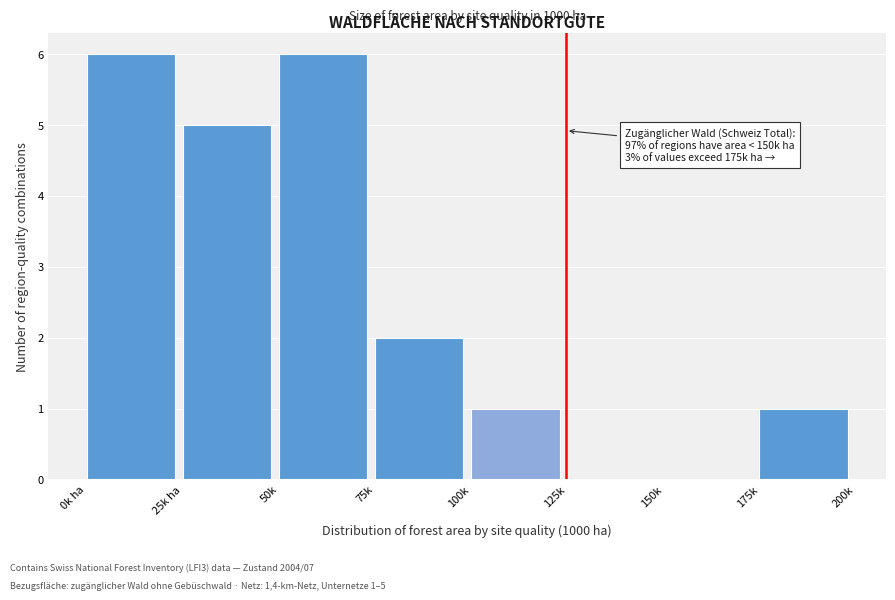

Reading left to right, extract all data points from this chart.

0k ha=6	25k ha=5	50k=6	75k=2	100k=1	125k=0	150k=0	175k=1